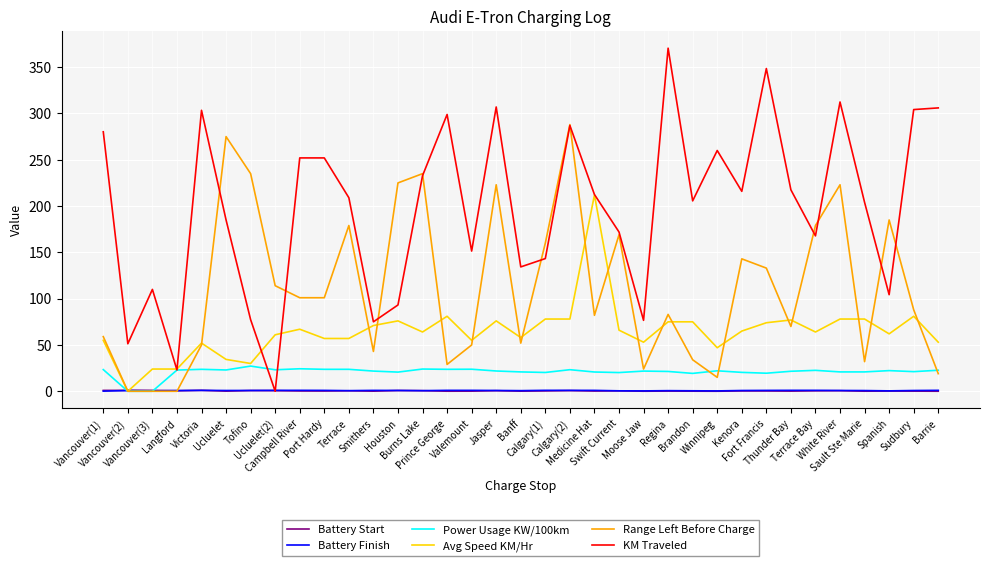

What is the maximum value for Avg Speed KM/Hr?

212.0